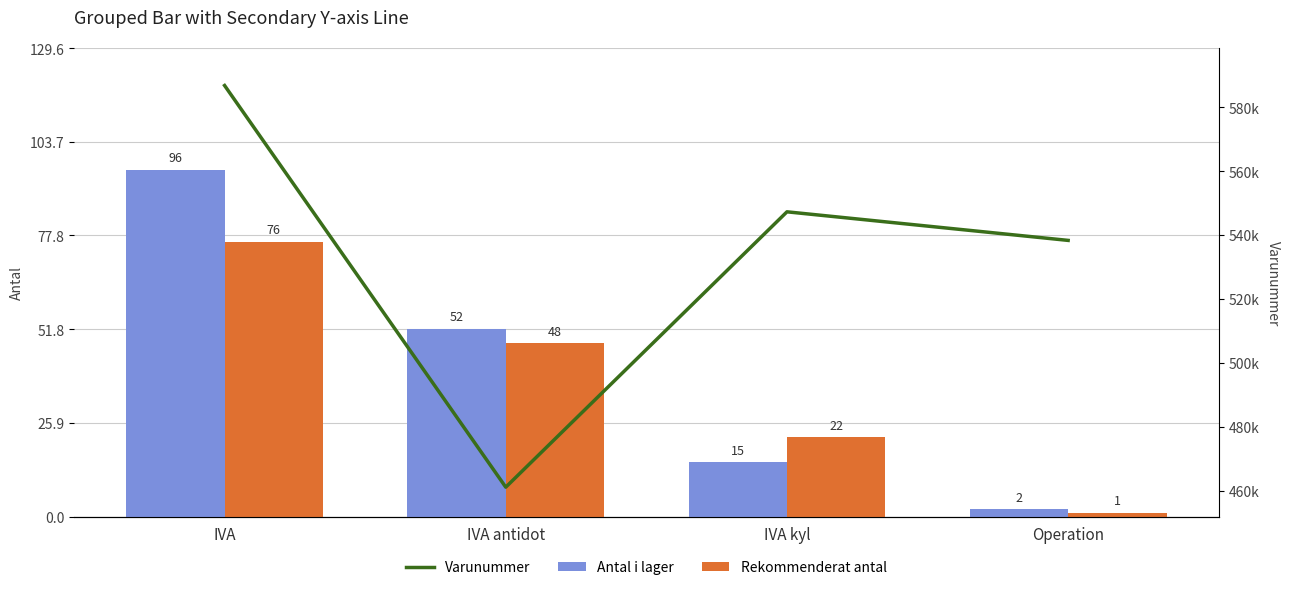

Which category has the lowest value across all series?

Operation